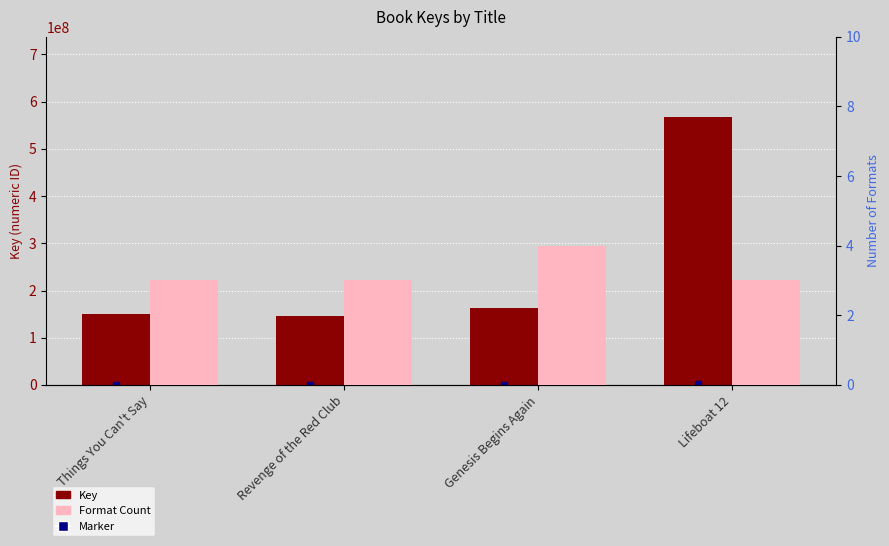

Which series has the widest spread of values?

Key